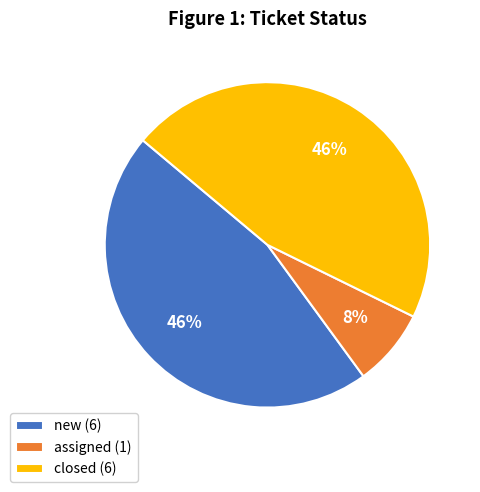

The new slice represents 79% of the pie. True or false?

False